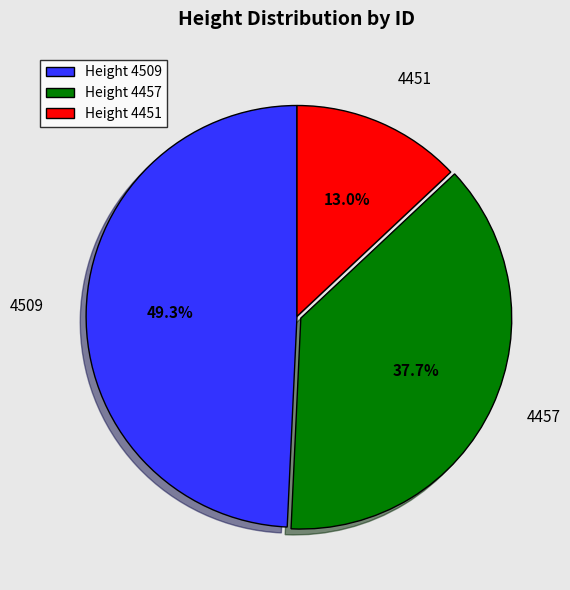

Does Height 4457 account for over 50% of the chart?

No